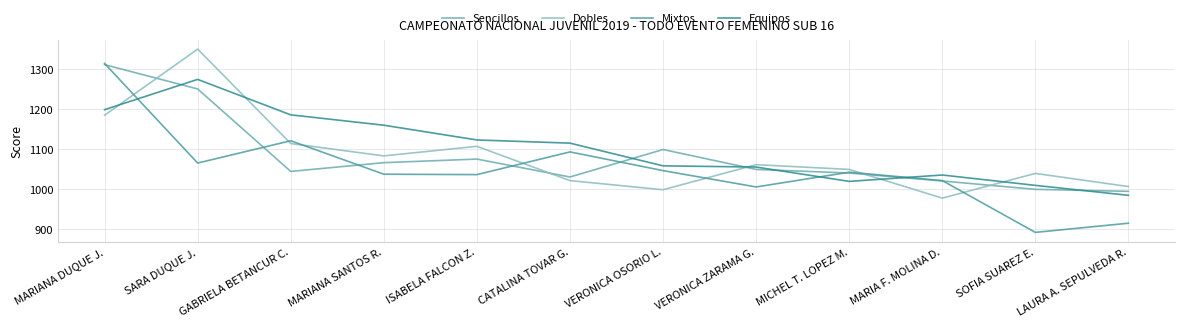

The Mixtos series shows 1831 at CATALINA TOVAR G.. True or false?

False